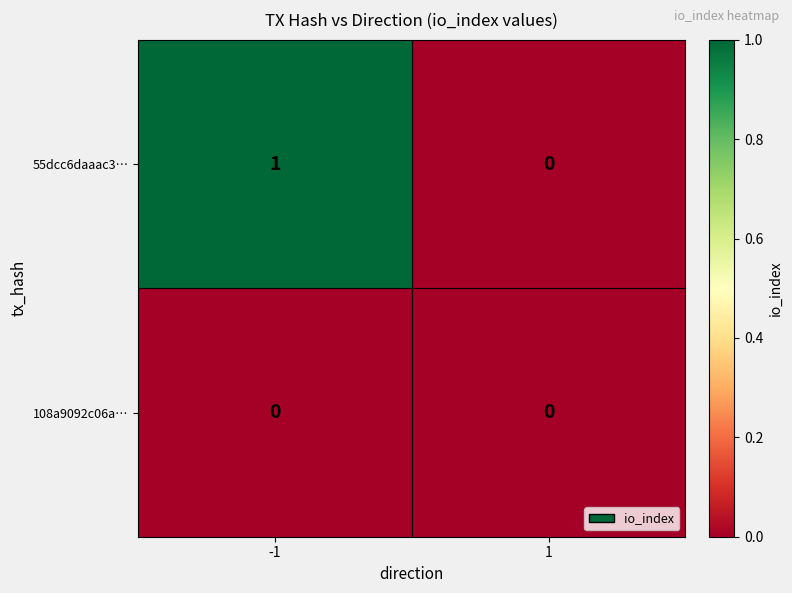

True or false: 108a9092c06a… has a value of 0 at -1.

True